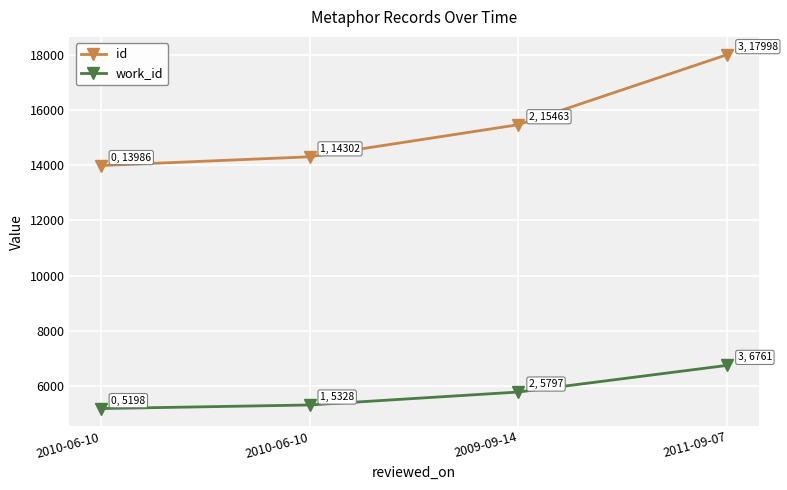

Is the value of id at 2010-06-10 greater than the value of work_id at 2011-09-07?

Yes